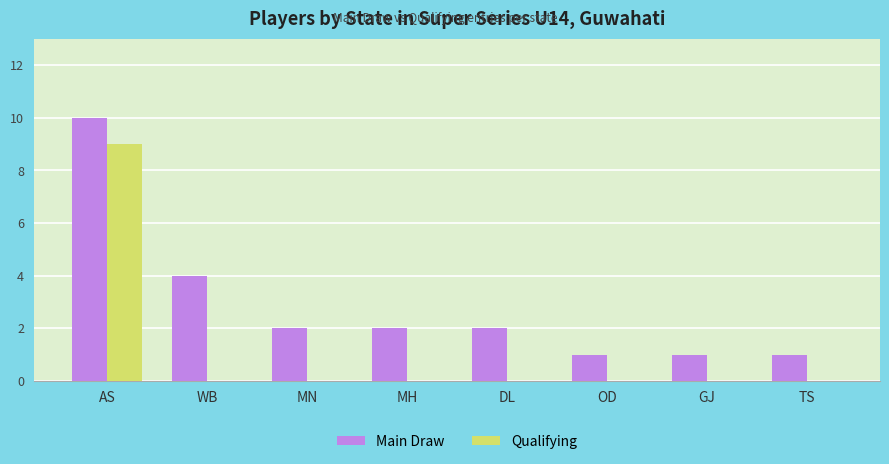

The Qualifying series shows 0 at TS. True or false?

True